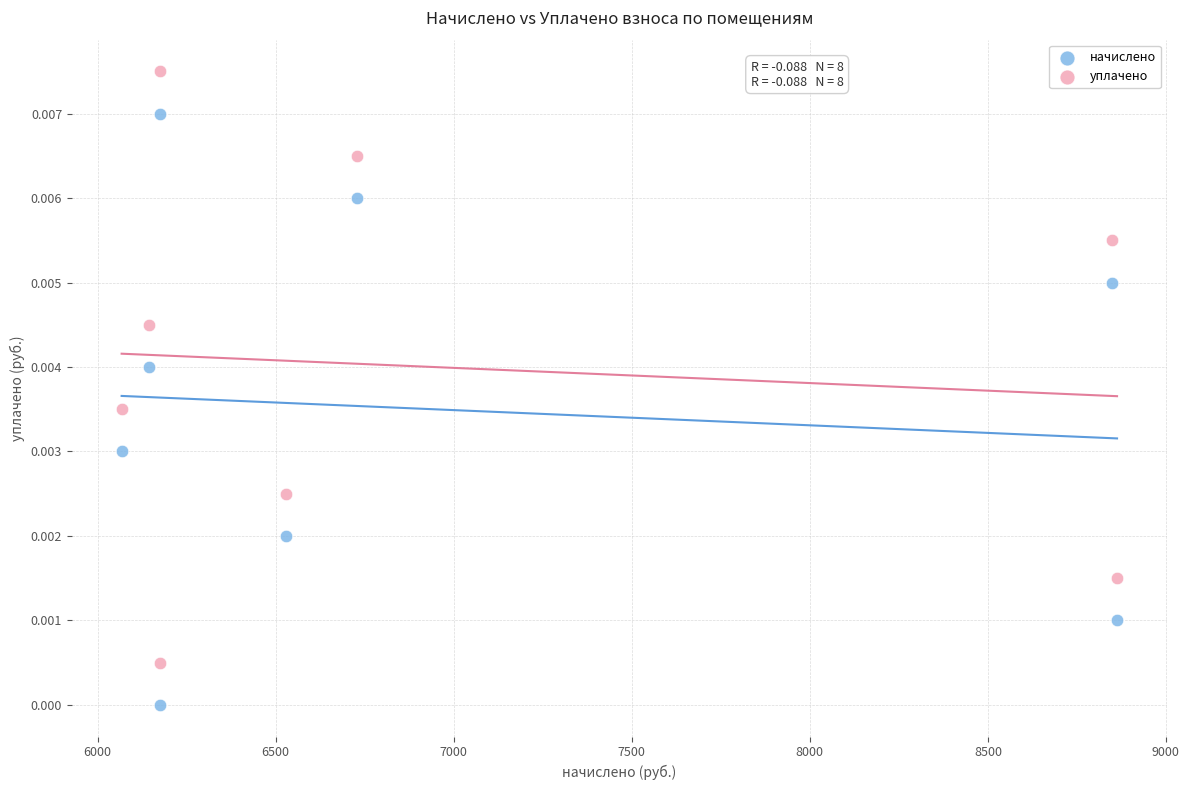

What is the X range (max minus min) for the scatter plot?

2795.5